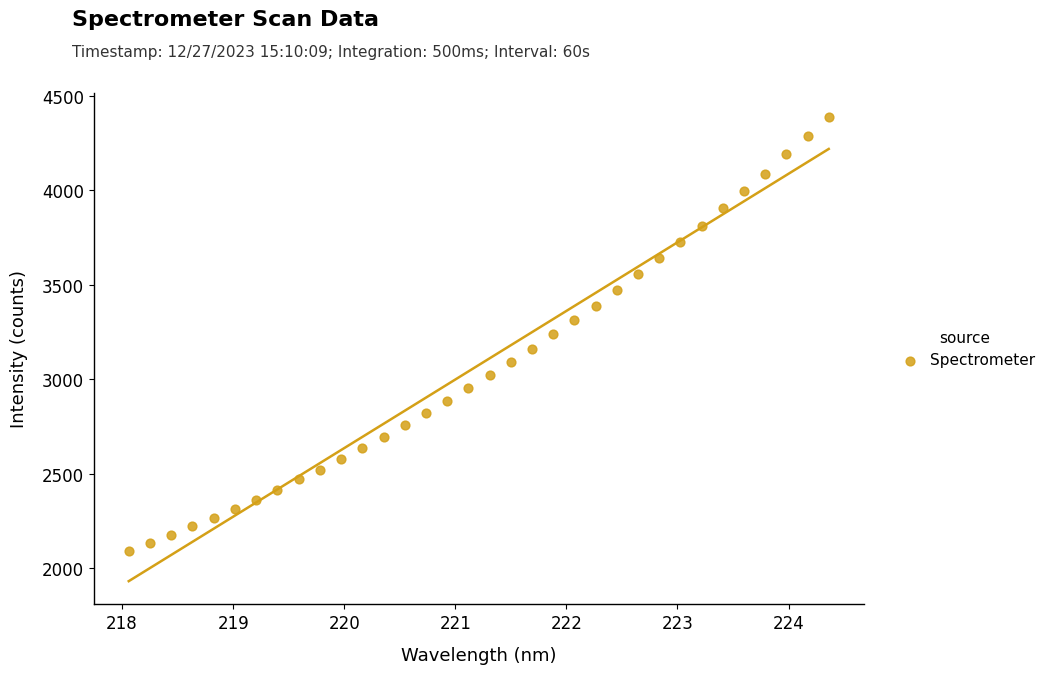

What is the range of Y values (max minus min)?

2300.6